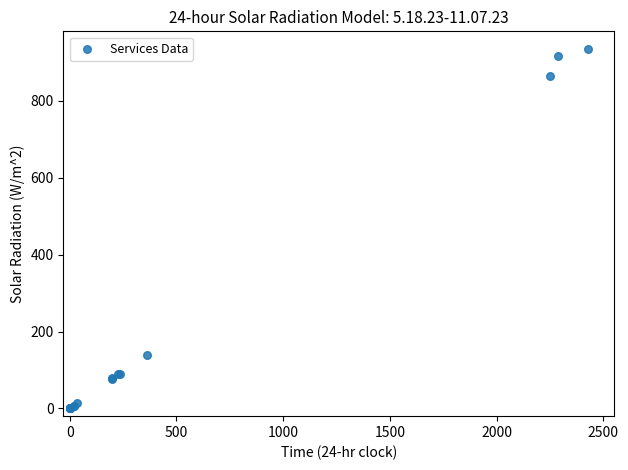

What Y value in the scatter plot is closest to 466?

138.4